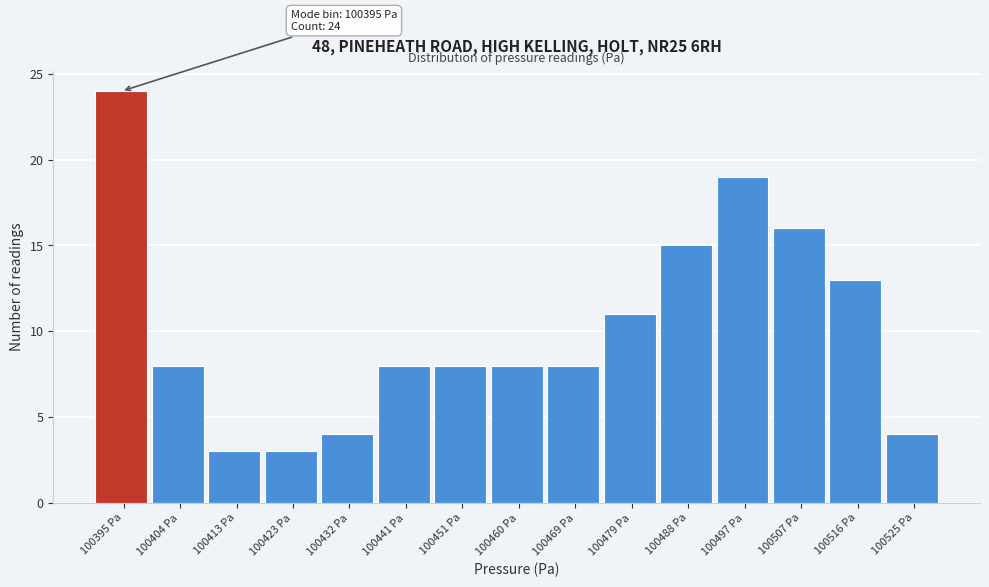

Which range on the x-axis has the tallest bar?

100390 to 100399